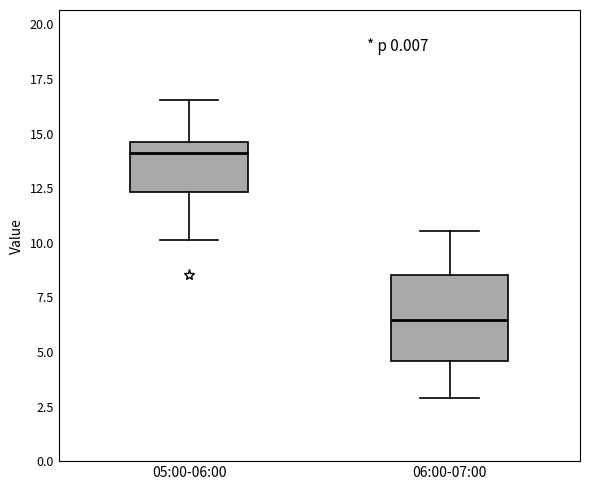

Reading left to right, read every box against the y-axis: the position of its median line, the range the box covers, and the ends of its whiskers. The values are not printed on the chart, so give them approximately, as read against the axis.

05:00-06:00: median 14.0, box 12.5 to 14.5, whiskers 10.0 to 16.5
06:00-07:00: median 6.5, box 4.5 to 8.5, whiskers 3.0 to 10.5